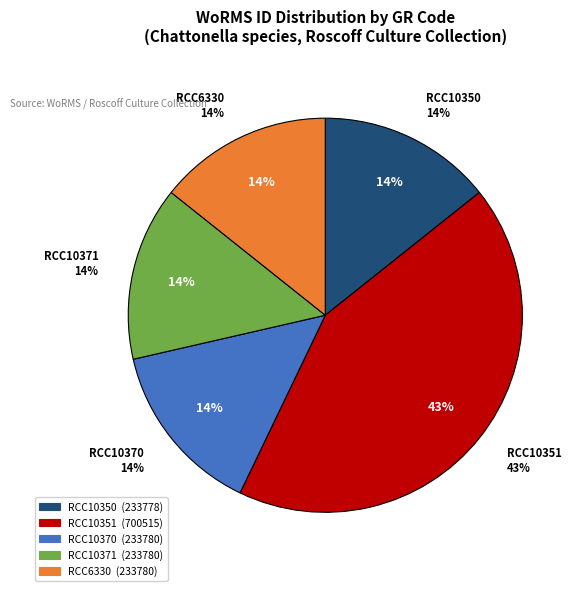

Rank the categories by value from highest to lowest.

RCC10351, RCC10370, RCC10371, RCC6330, RCC10350